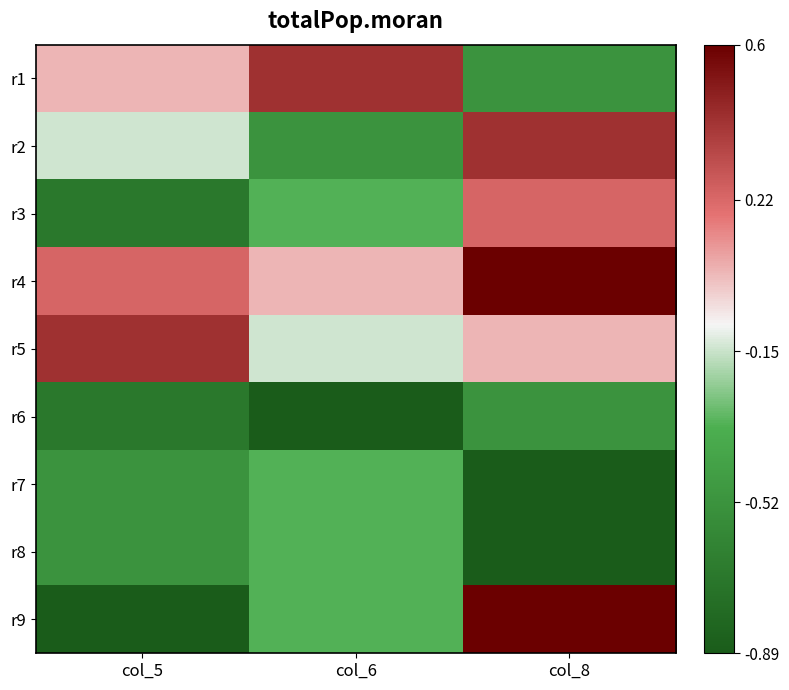

Between col_6 and col_8, which is larger?

col_6